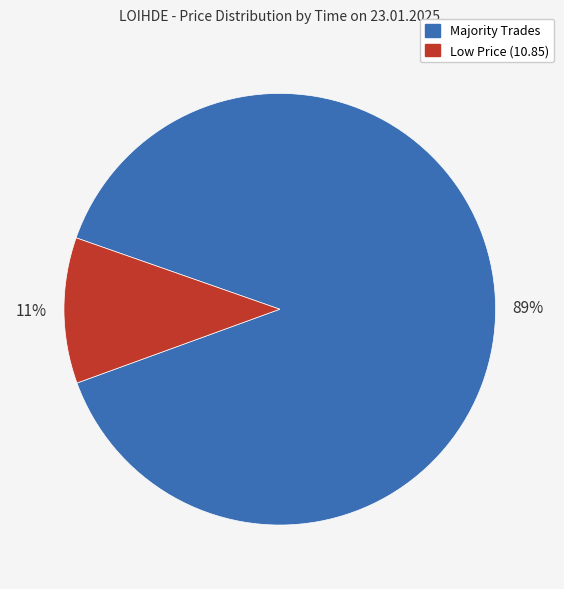

To the nearest percent, what is the difference between the largest and smallest slice percentages?

78%